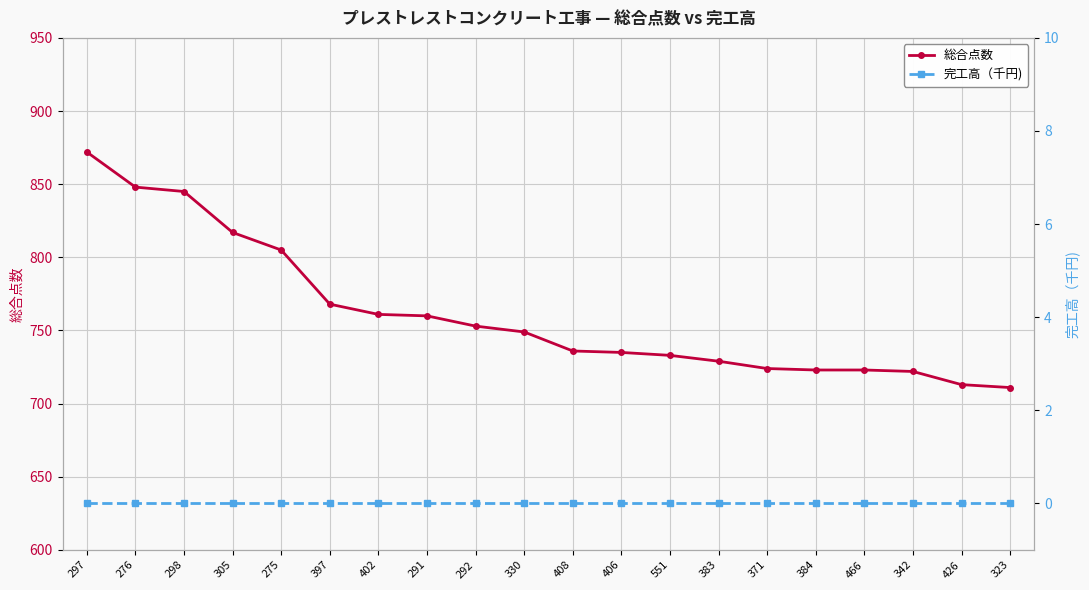

What is the label of the 1st point from the left?

297